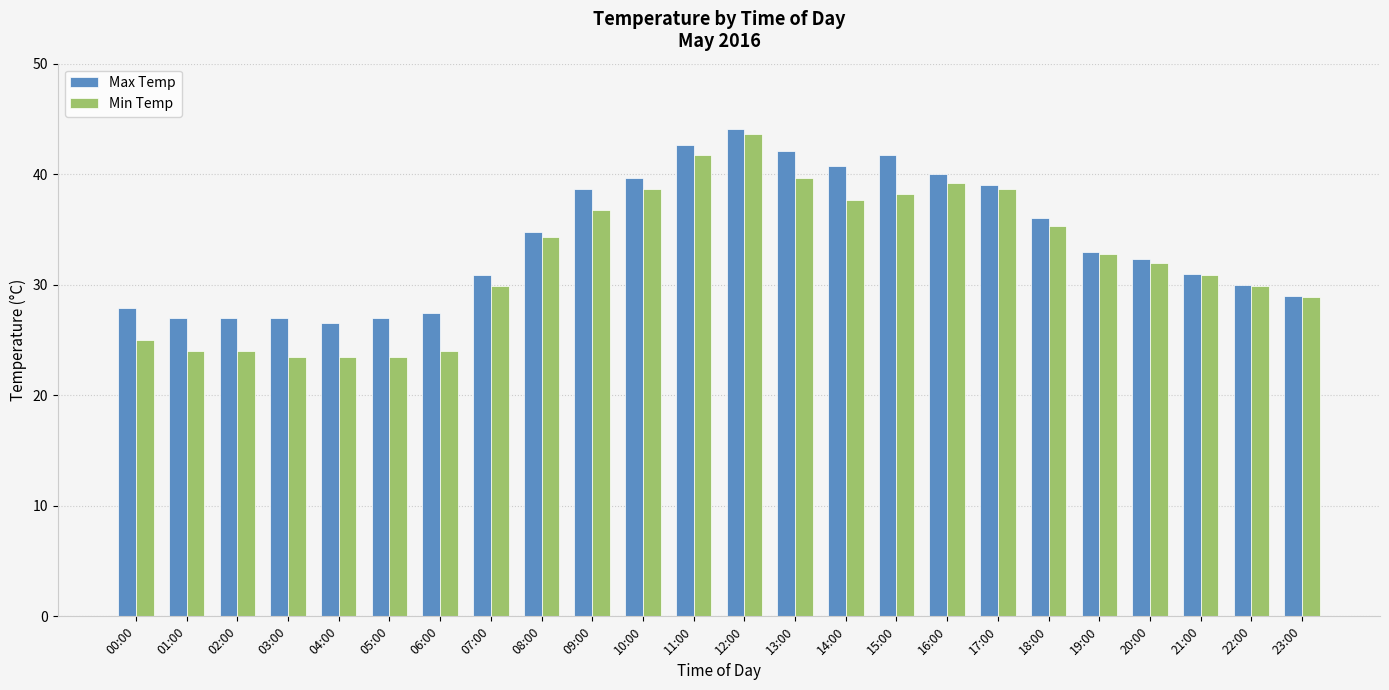

How many data points does each series have?

24